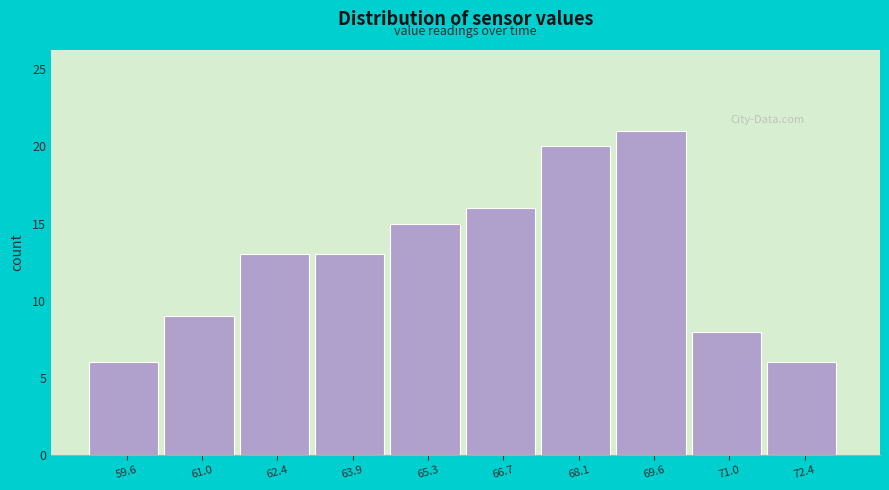

Reading left to right, list every bar in this chart as the range it spans on the x-axis followed by its height. Neither the bar edges nor the heights are printed on the chart, so give them approximately, as read against the axes.

58.8 to 60.4: 6
60.4 to 61.8: 9
61.8 to 63.2: 13
63.2 to 64.6: 13
64.6 to 66.0: 15
66.0 to 67.4: 16
67.4 to 68.8: 20
68.8 to 70.2: 21
70.2 to 71.6: 8
71.6 to 73.2: 6